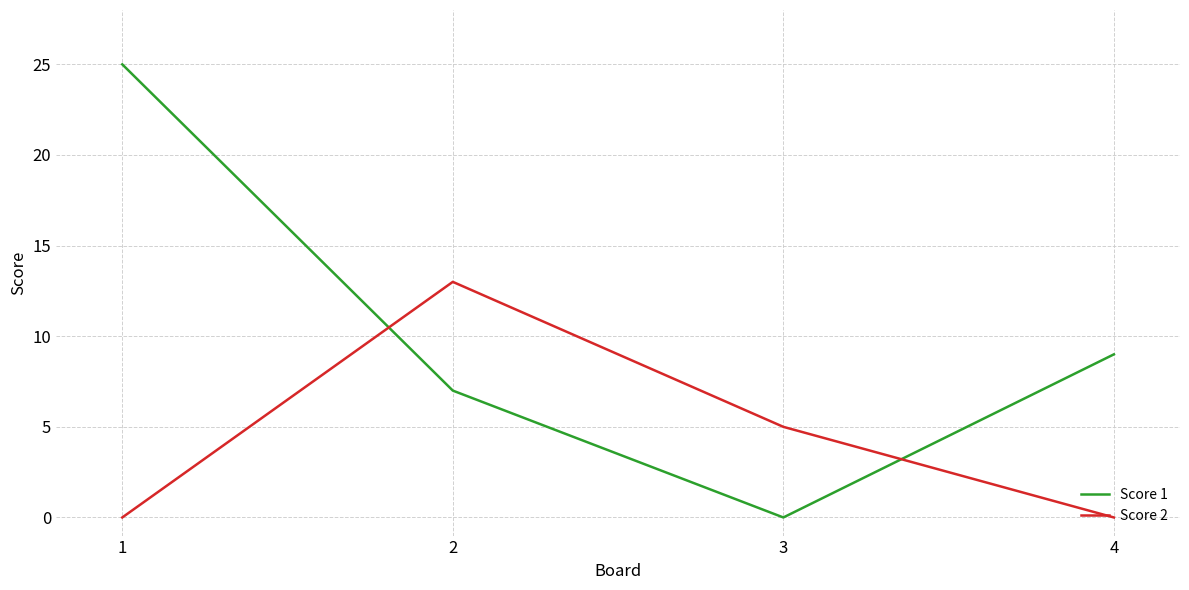

How many distinct data groups are displayed?

2